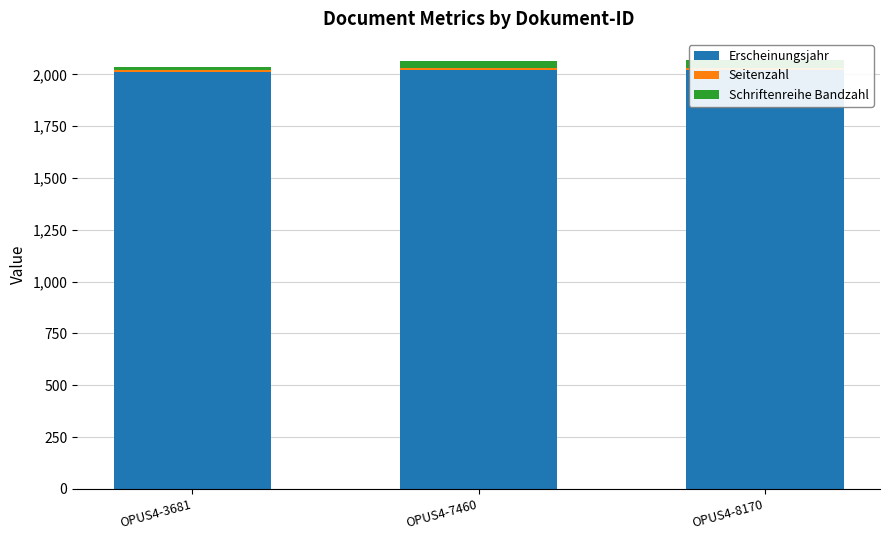

What value does the Erscheinungsjahr series have at OPUS4-7460?

2019